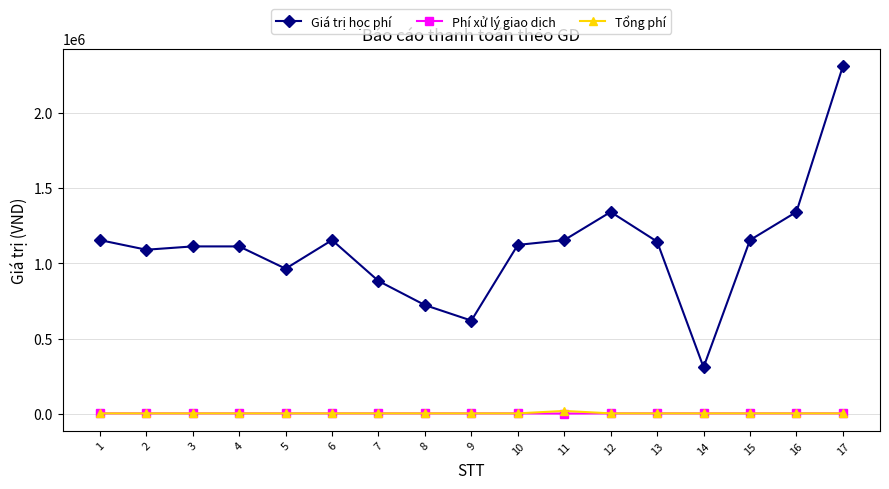

True or false: Tổng phí and Giá trị học phí intersect in this chart.

False